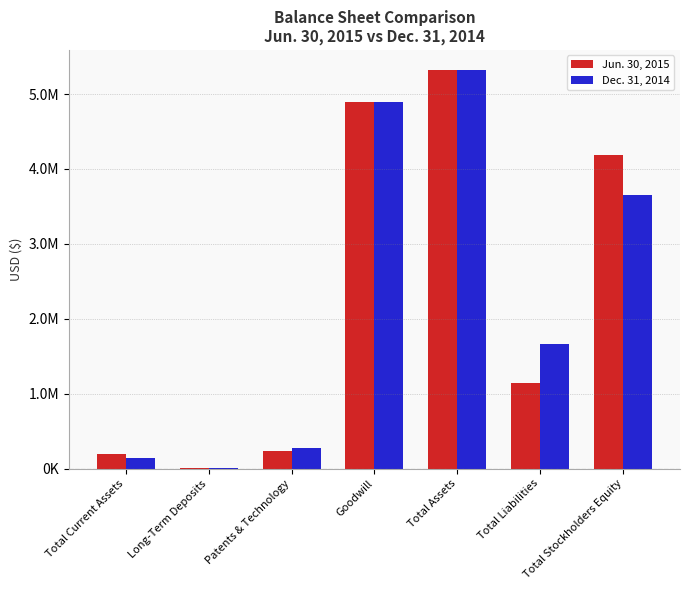

What are all the series names shown in the legend?

Jun. 30, 2015, Dec. 31, 2014